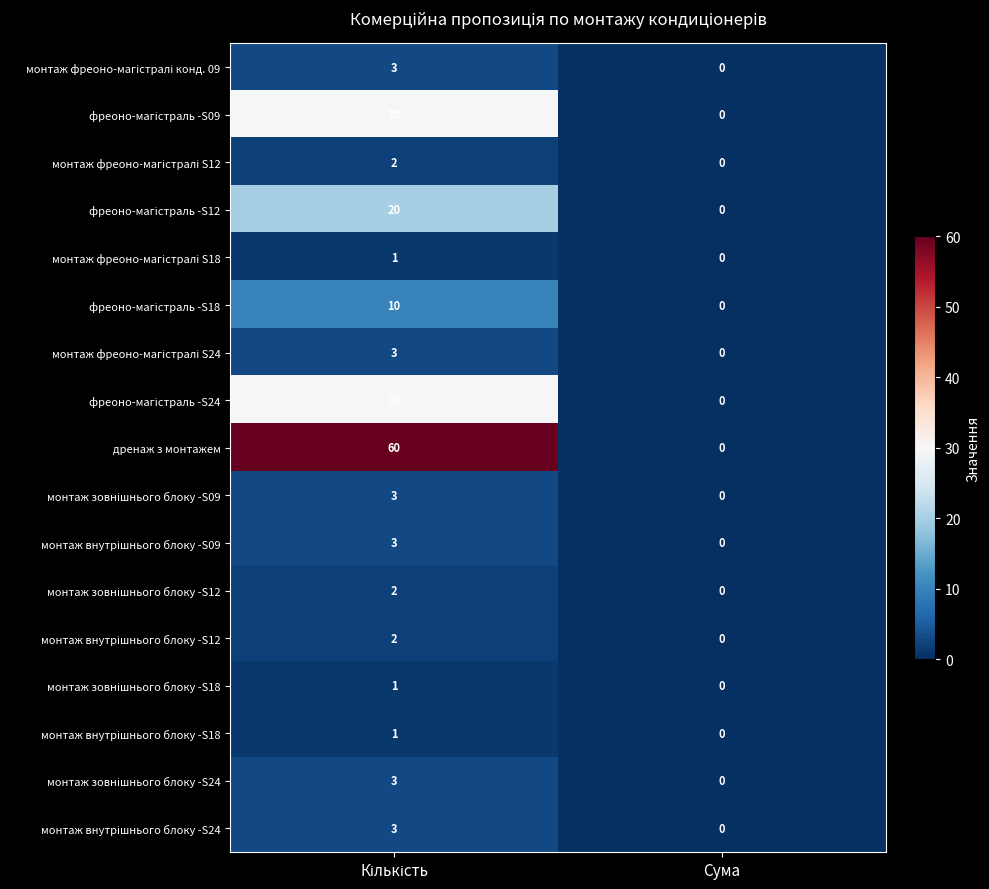

What is the maximum value shown in the chart?

60